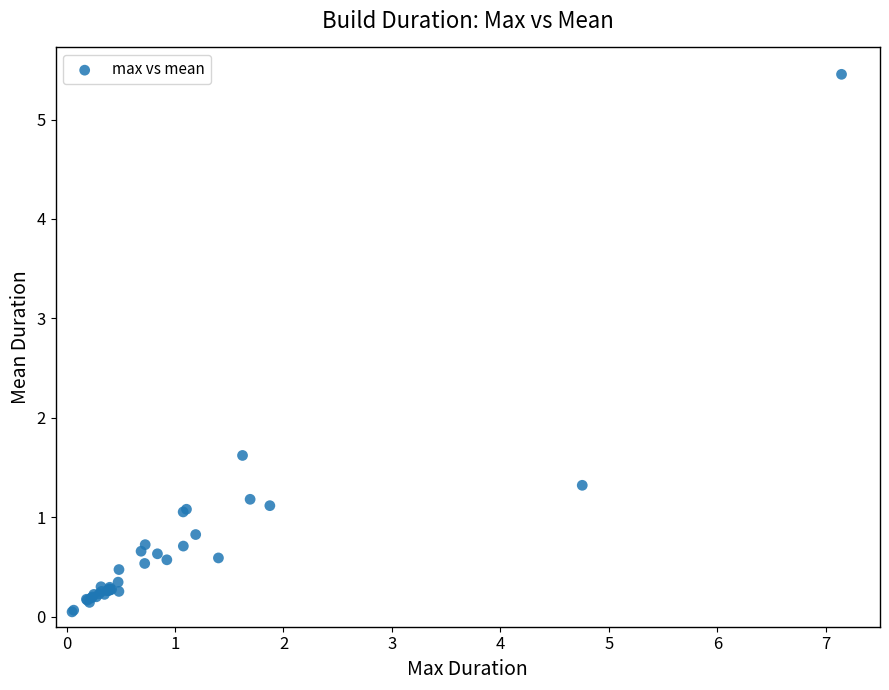

What Y value in the scatter plot is closest to 2?

1.6